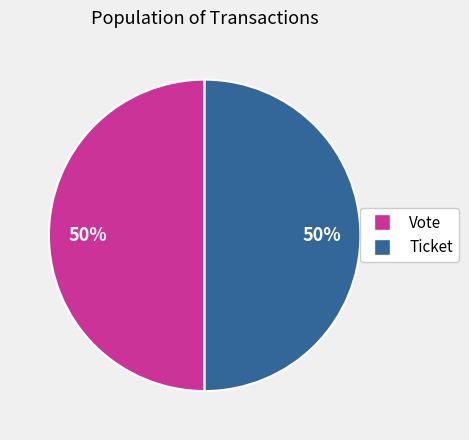

To the nearest percent, what is the average slice percentage?

50%